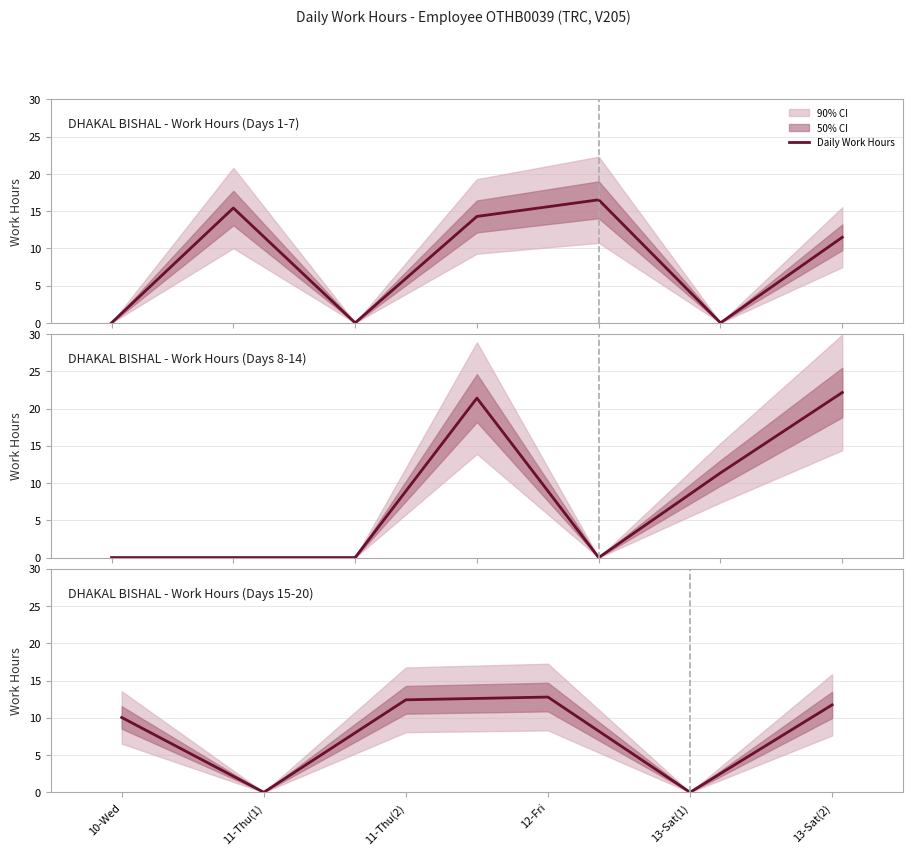

What is the value of the 6th point from the left?

11.7